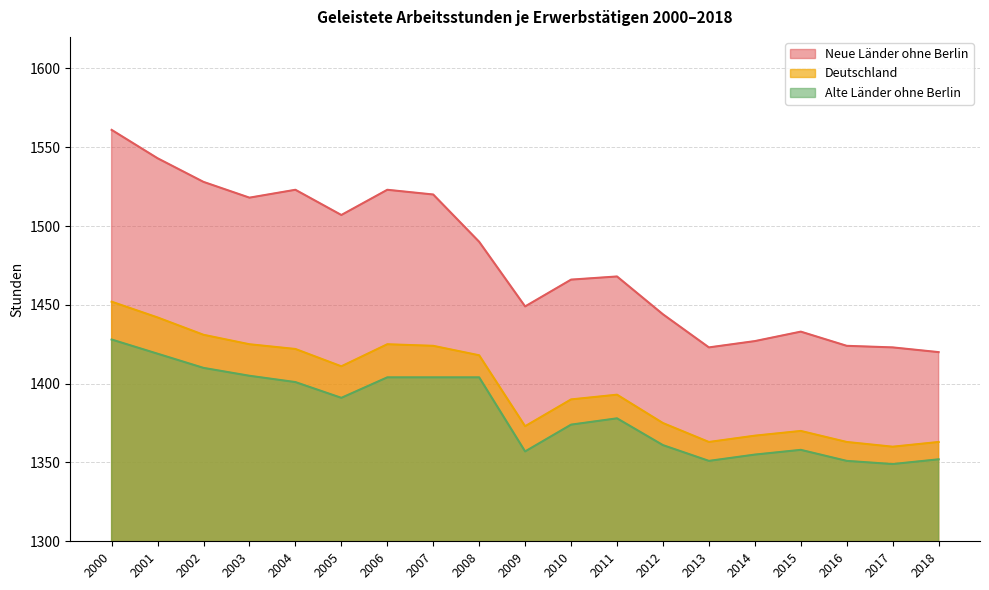

Where does the Deutschland series first go above 1393?

2000